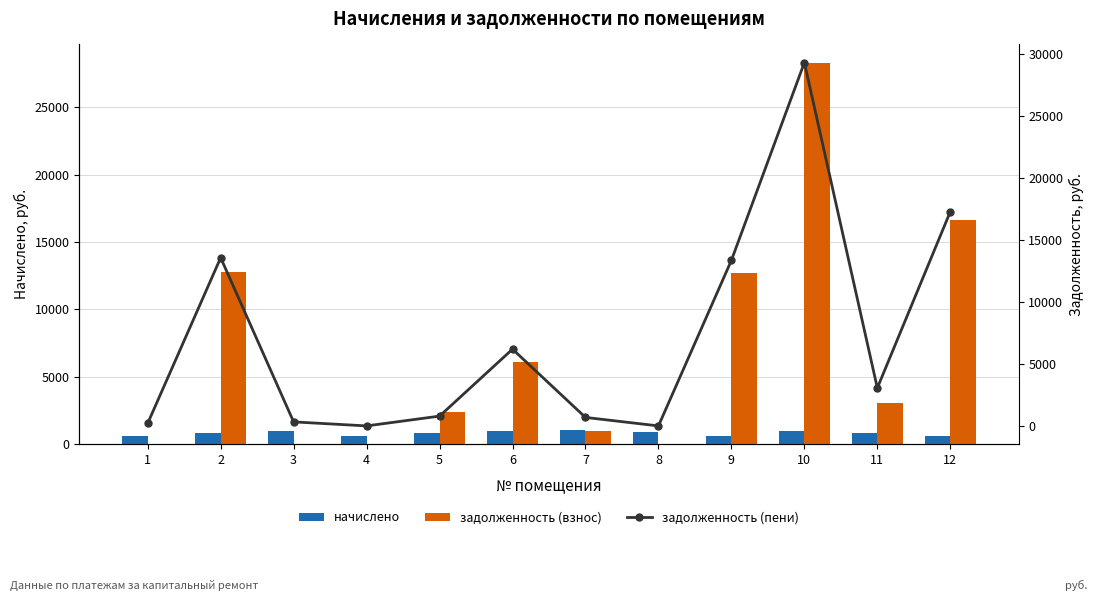

The value of задолженность (взнос) at 8 is 0.0. True or false?

True